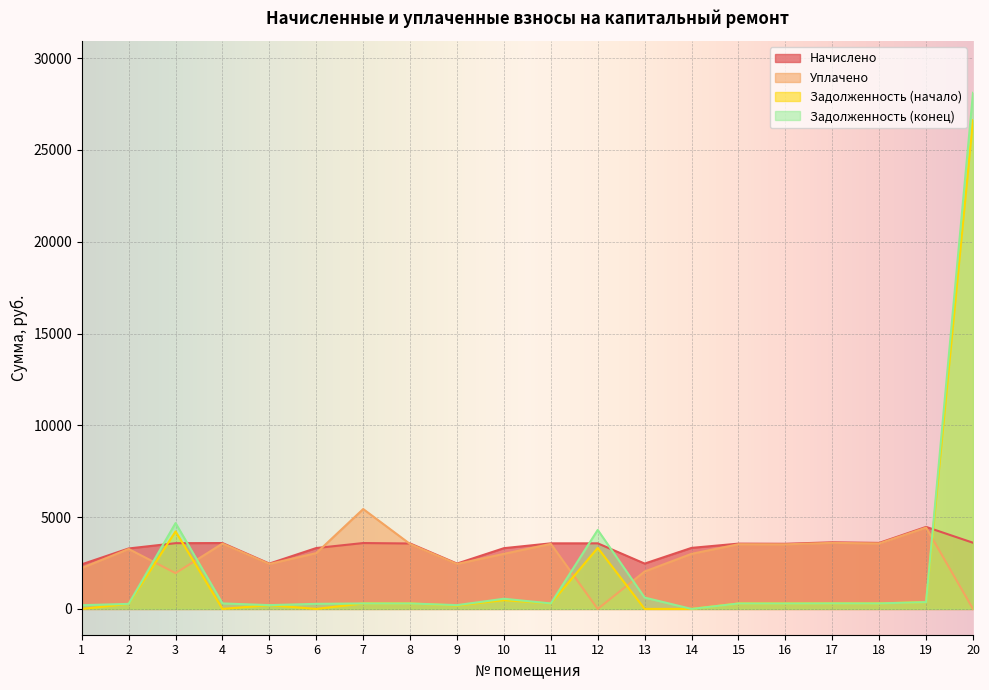

How many lines are shown in the chart?

4